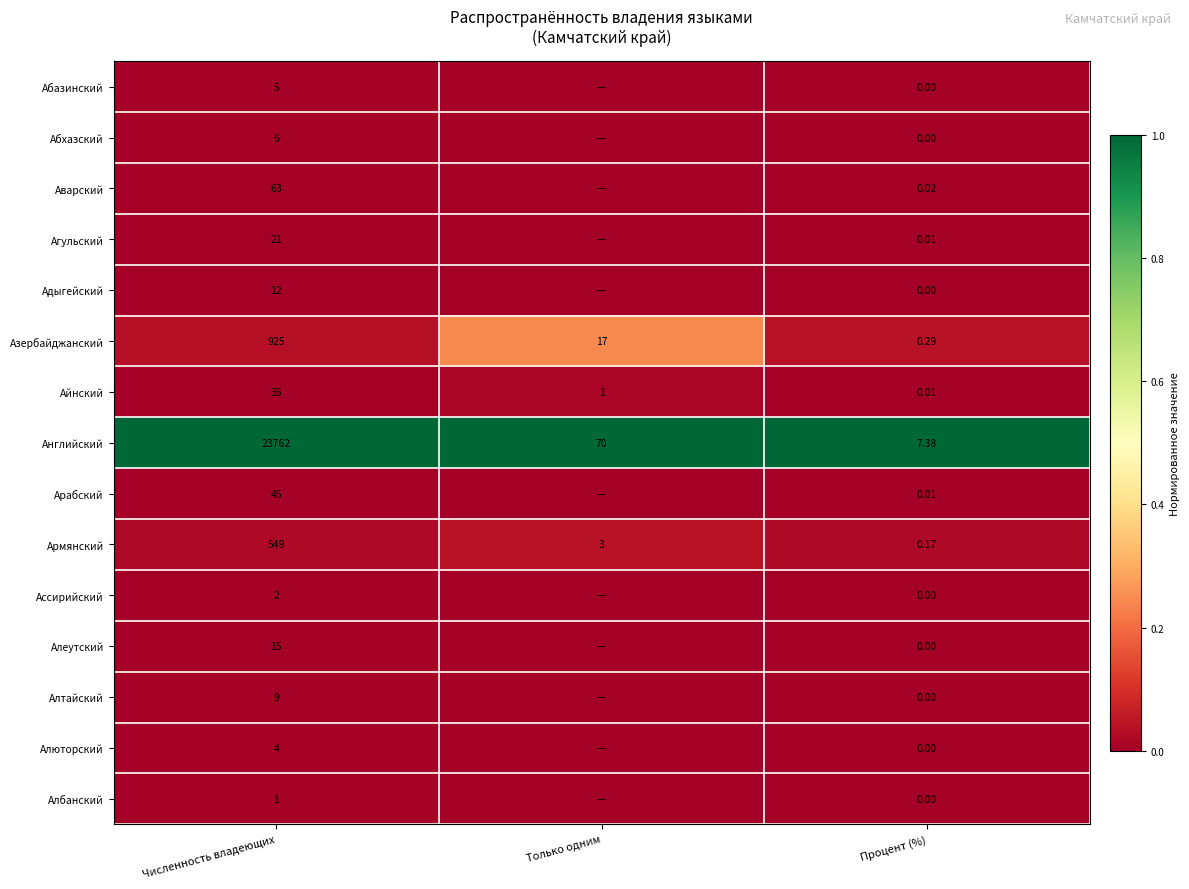

Is the value of Агульский at Численность владеющих greater than the value of Адыгейский at Численность владеющих?

Yes